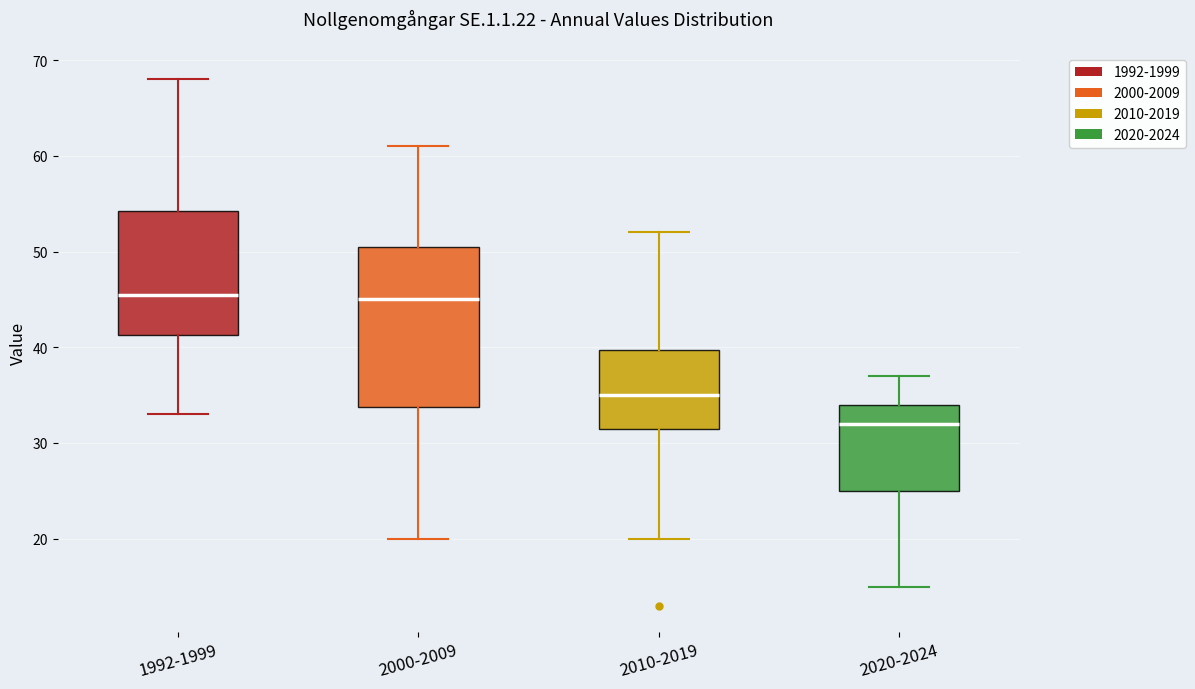

Which box's median line is the lowest?

2020-2024